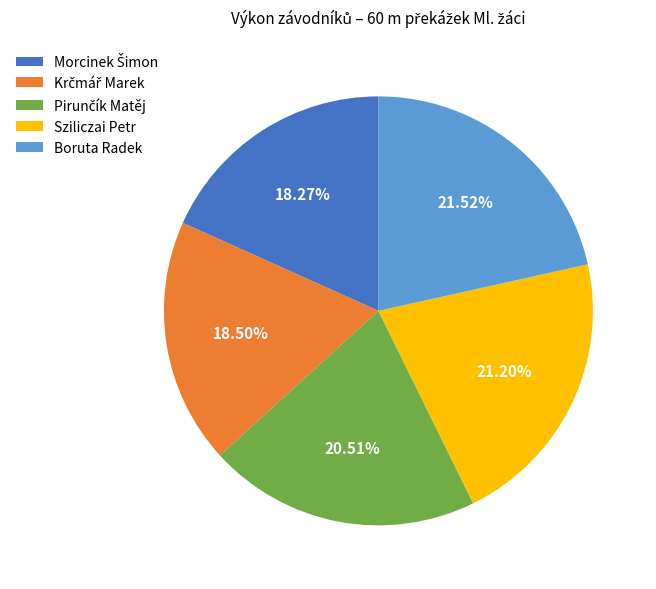

Is Sziliczai Petr the majority of the pie?

No